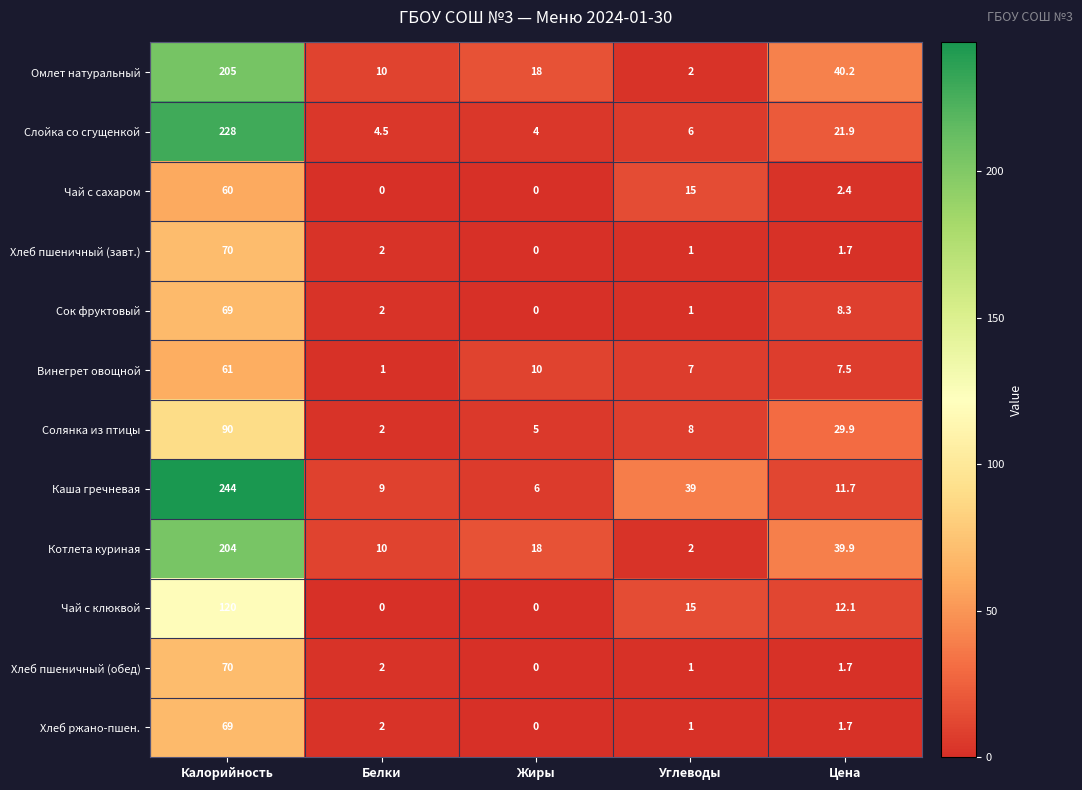

Which series has the largest total across all categories?

Каша гречневая